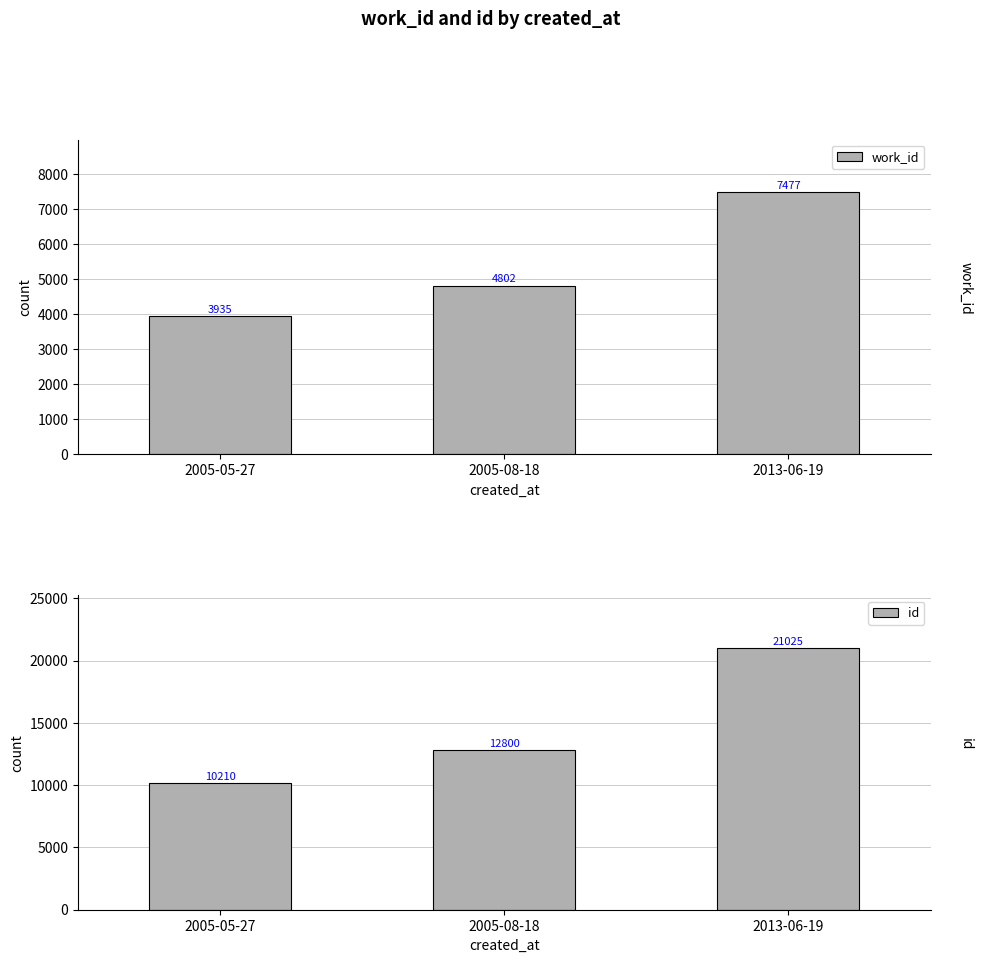

Reading left to right, list all the values displayed in this chart.

work_id: 3935	4802	7477
id: 10210	12800	21025